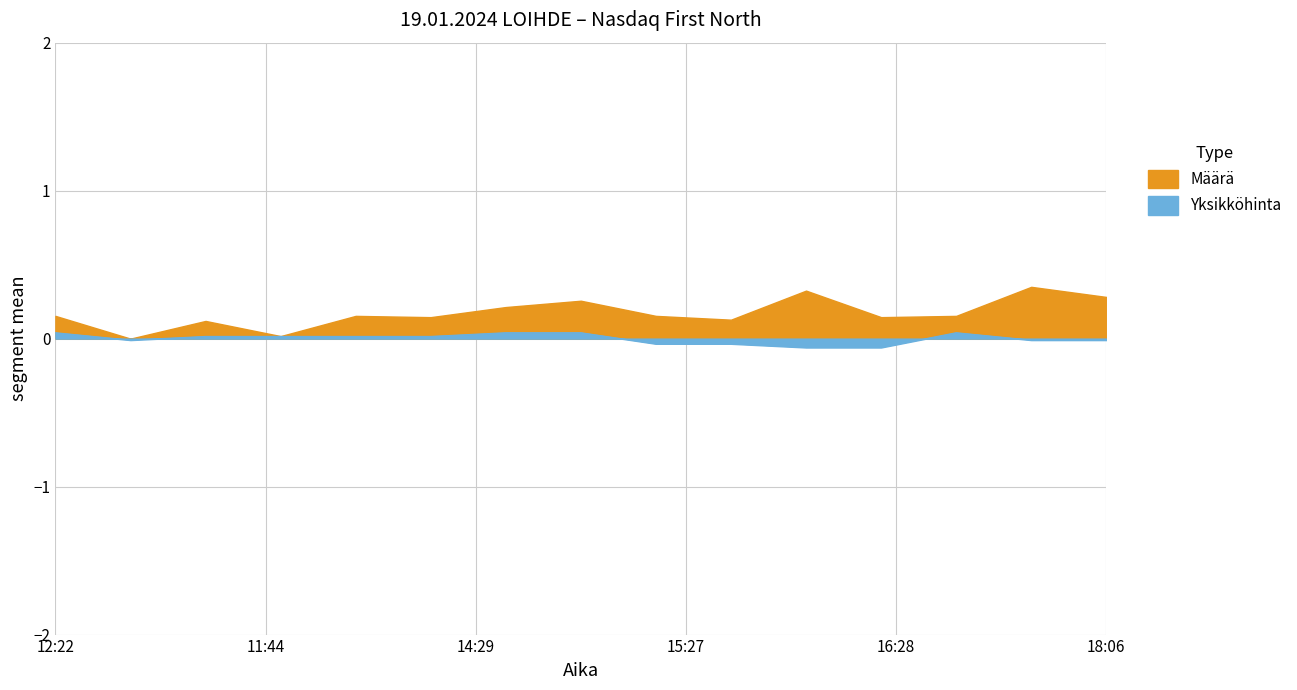

Is the value of Yksikköhinta at 11:33 greater than the value of Määrä at 17:29?

No